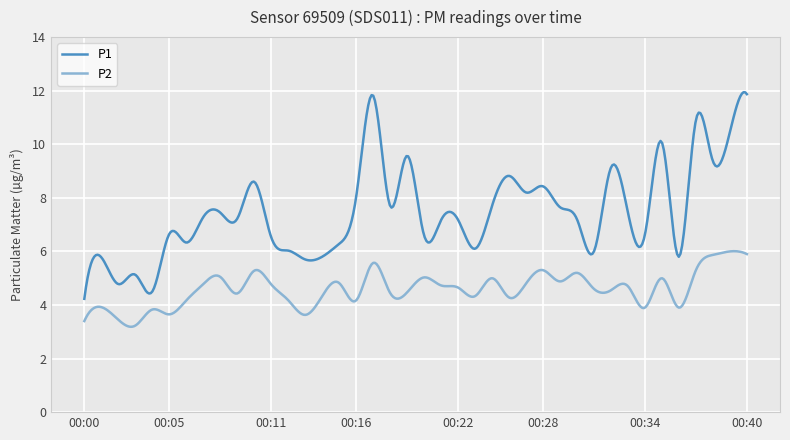

True or false: P1 and P2 intersect in this chart.

False